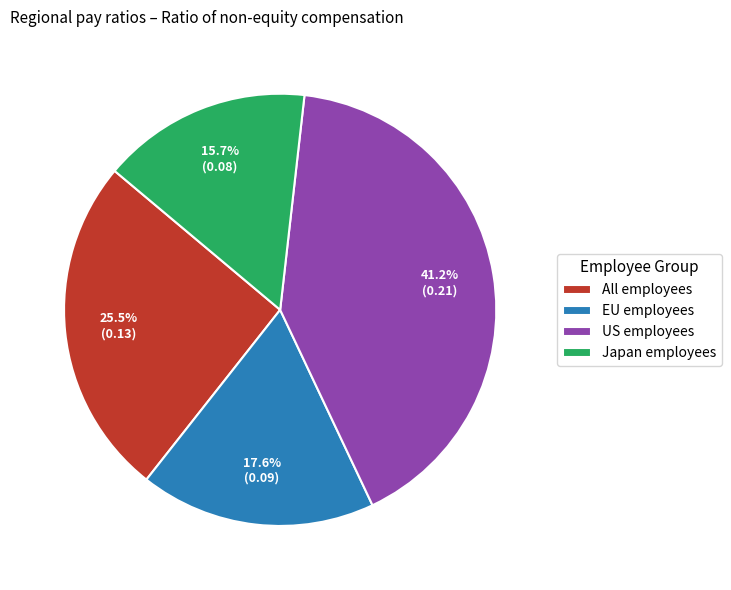

Count the number of slices in the pie.

4